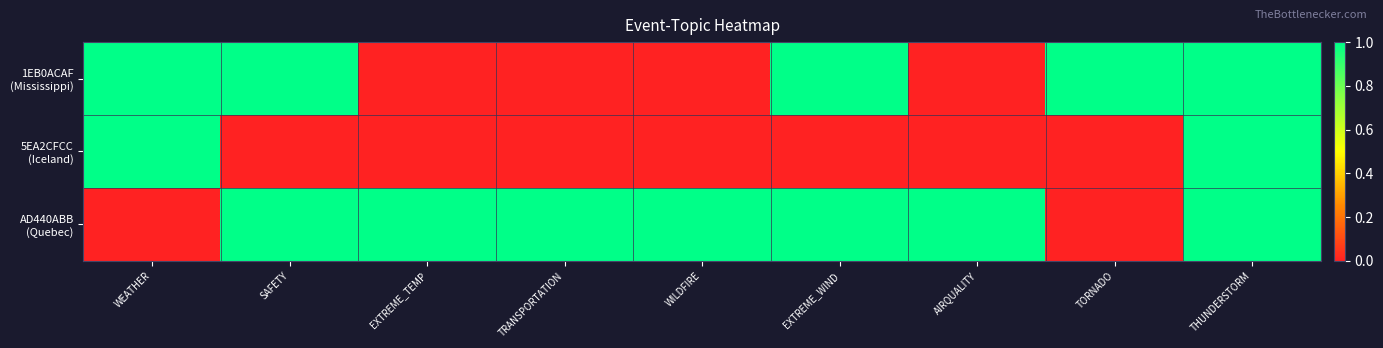

Rank the series at EXTREME_TEMP from highest to lowest value.

AD440ABB (Quebec), 1EB0ACAF (Mississippi), 5EA2CFCC (Iceland)